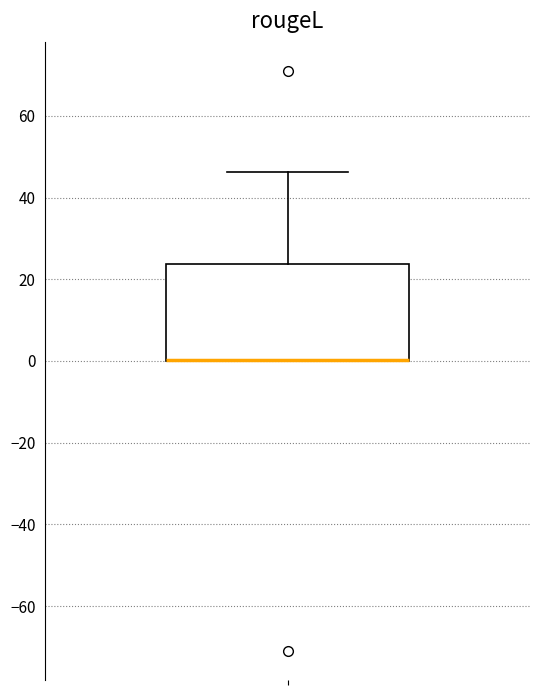

Transcribe this box plot: give where the median line is, the range the box spans, and where the two whiskers end, as read against the y-axis. The values are not printed on the chart, so give them approximately, as read against the axis.

median 0 (drawn on the box's lower edge), box 0 to 24, whiskers 0 to 46